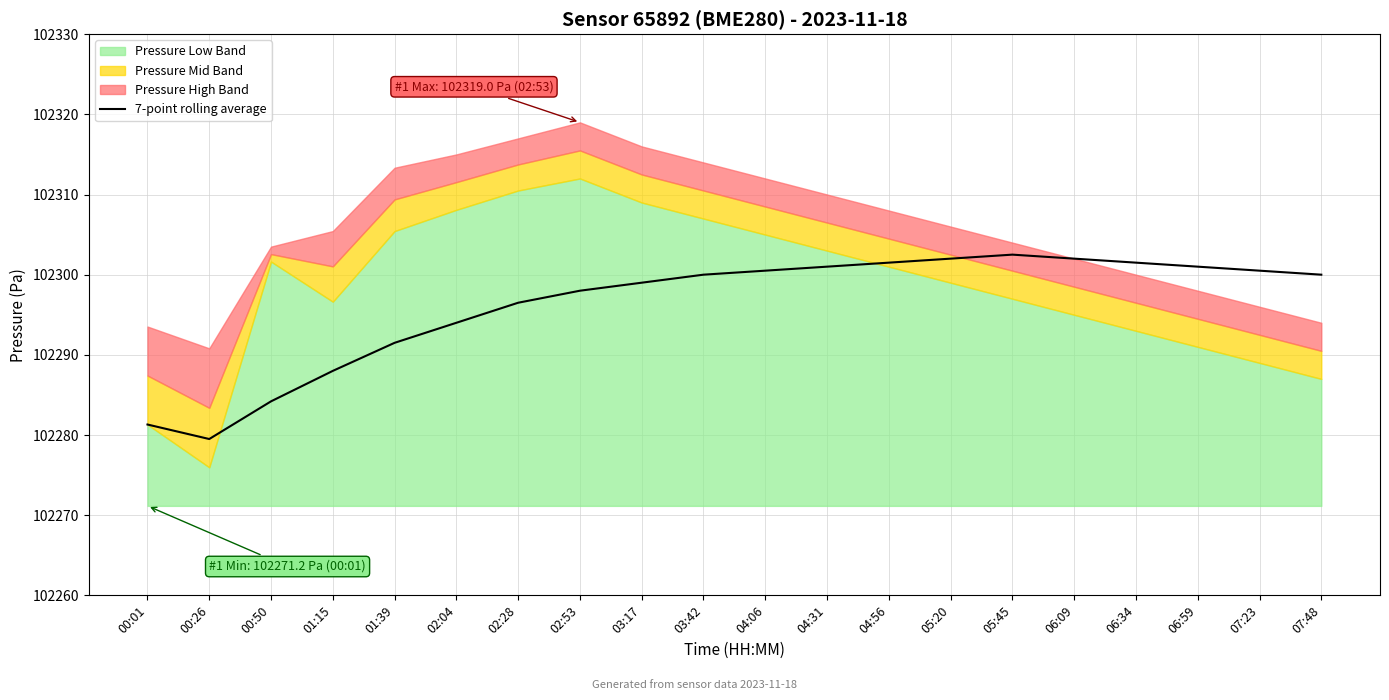

Which label corresponds to the largest value in the chart?

05:45